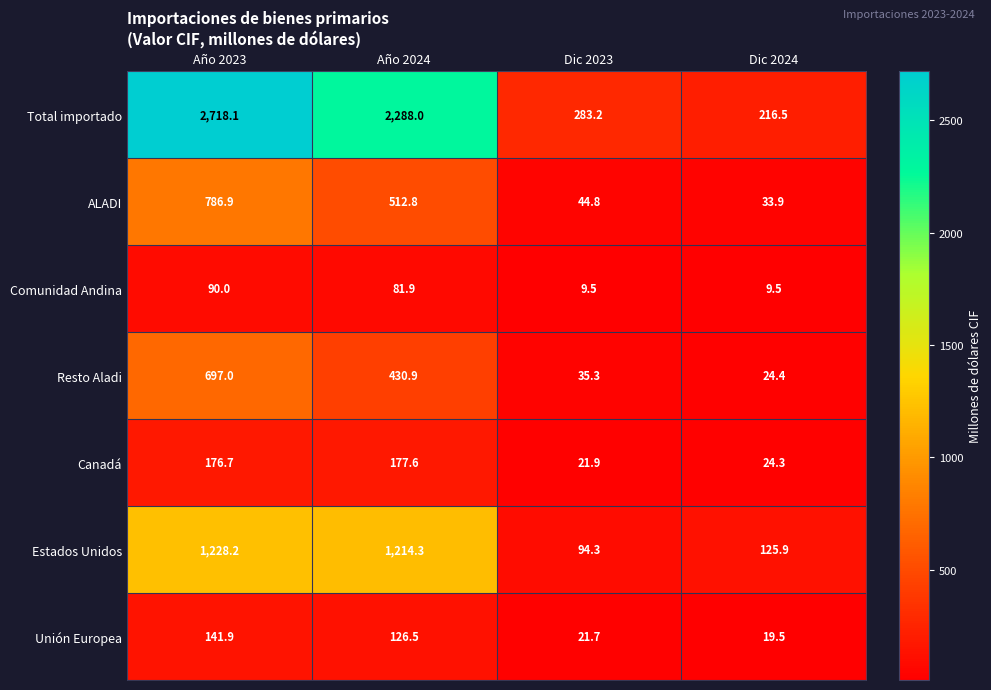

At which label does ALADI reach its peak?

Año 2023